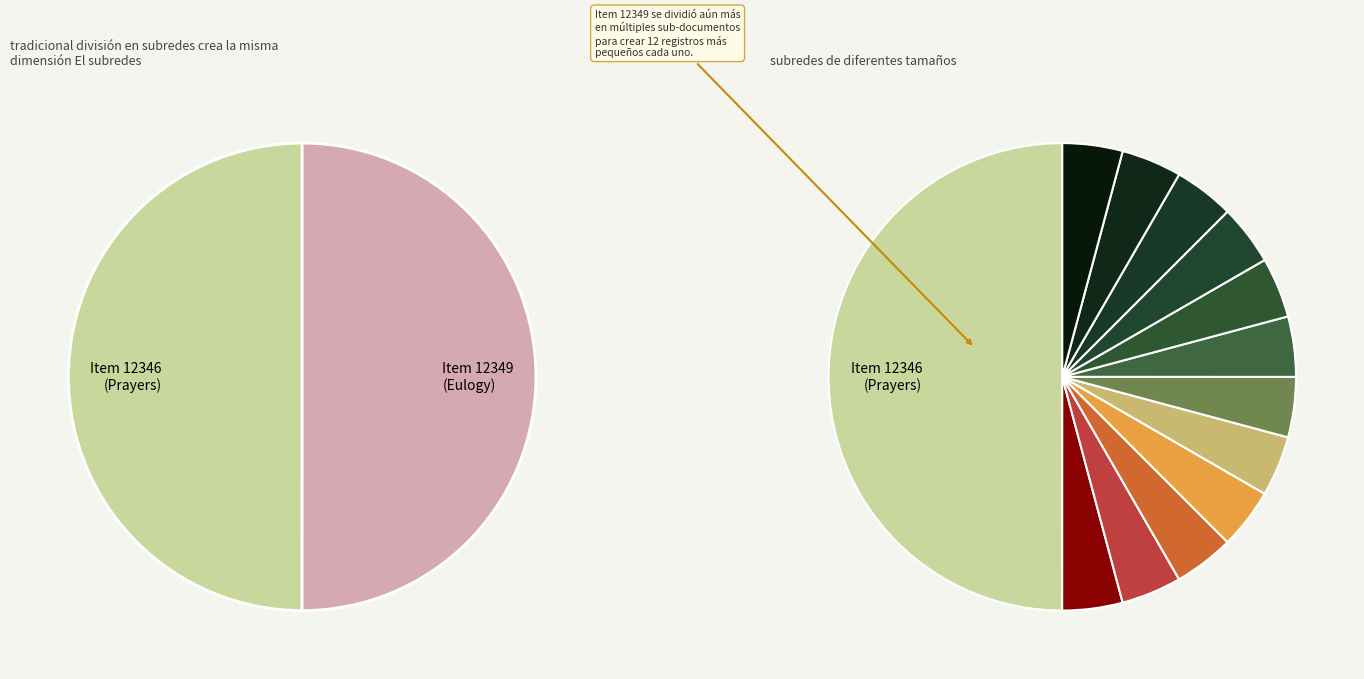

The Prayer (Ms2008-020, Box 513, Folder 30) slice represents 63% of the pie. True or false?

False